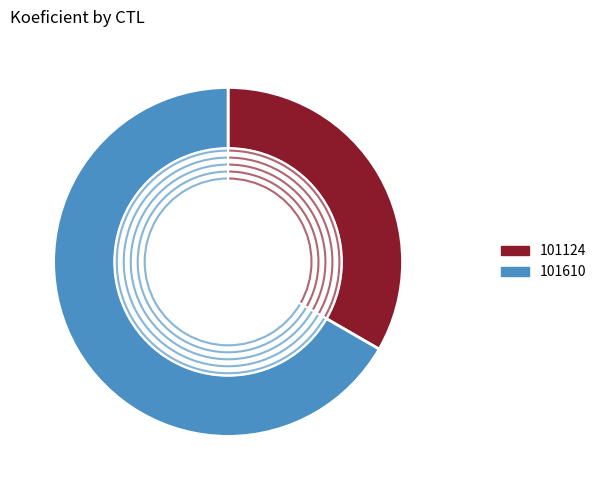

Does 101124 account for over 50% of the chart?

No